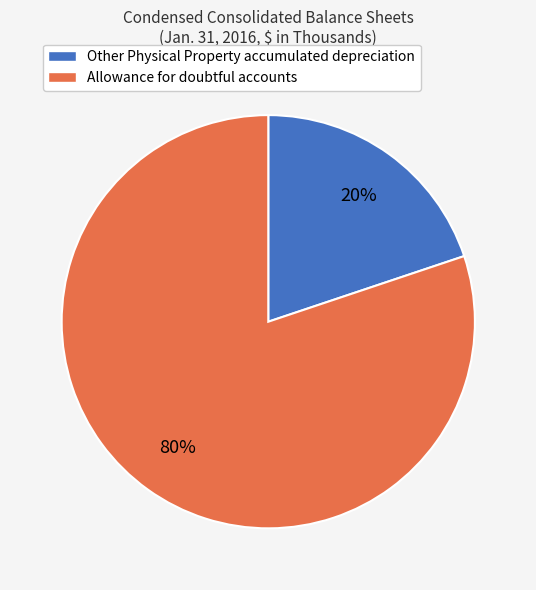

Do Allowance for doubtful accounts and Other Physical Property accumulated depreciation together represent more than half of the pie?

Yes